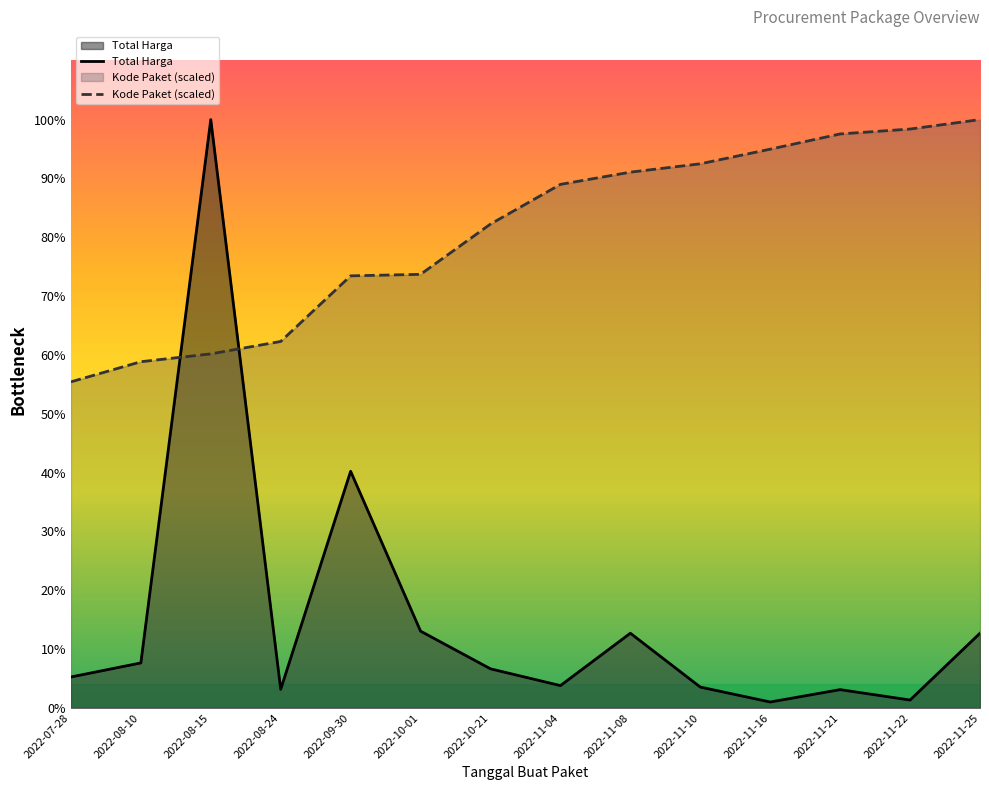

What is the difference between the highest and lowest values at 2022-08-24?

224124148.9